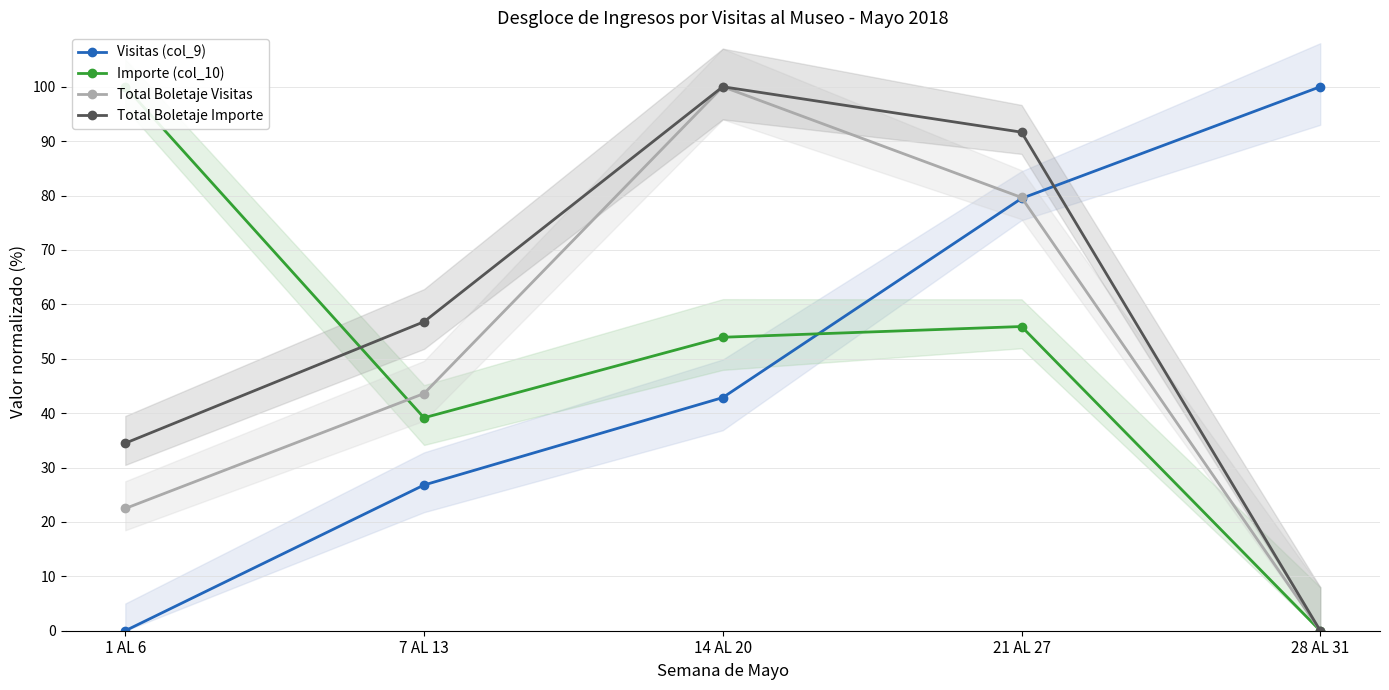

How many interior local peaks does the Total Boletaje Visitas series have?

1